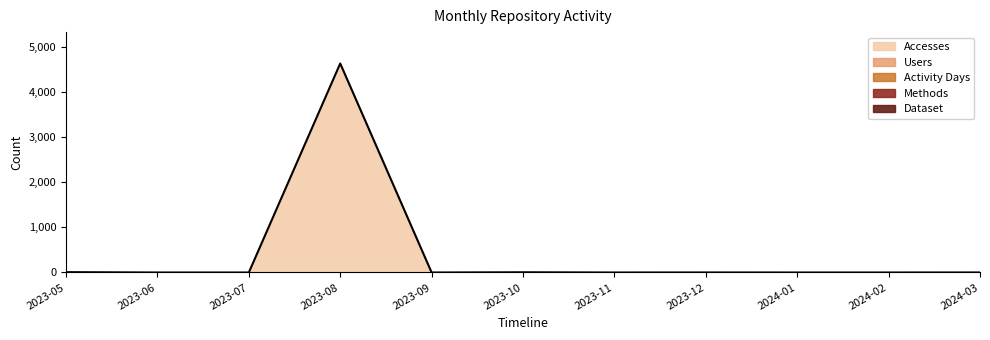

How many values in Dataset are above zero?

5